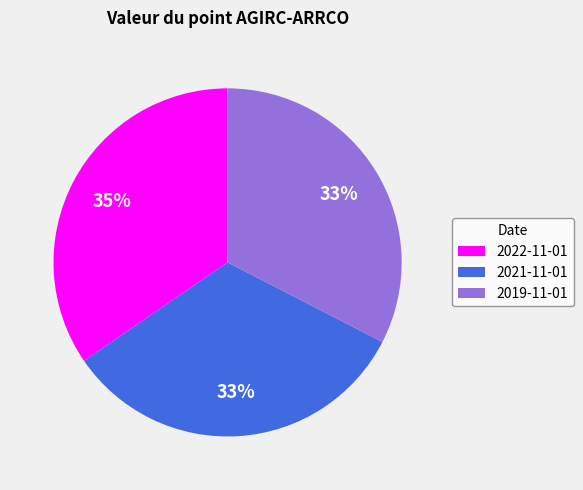

How many slices are in this pie chart?

3